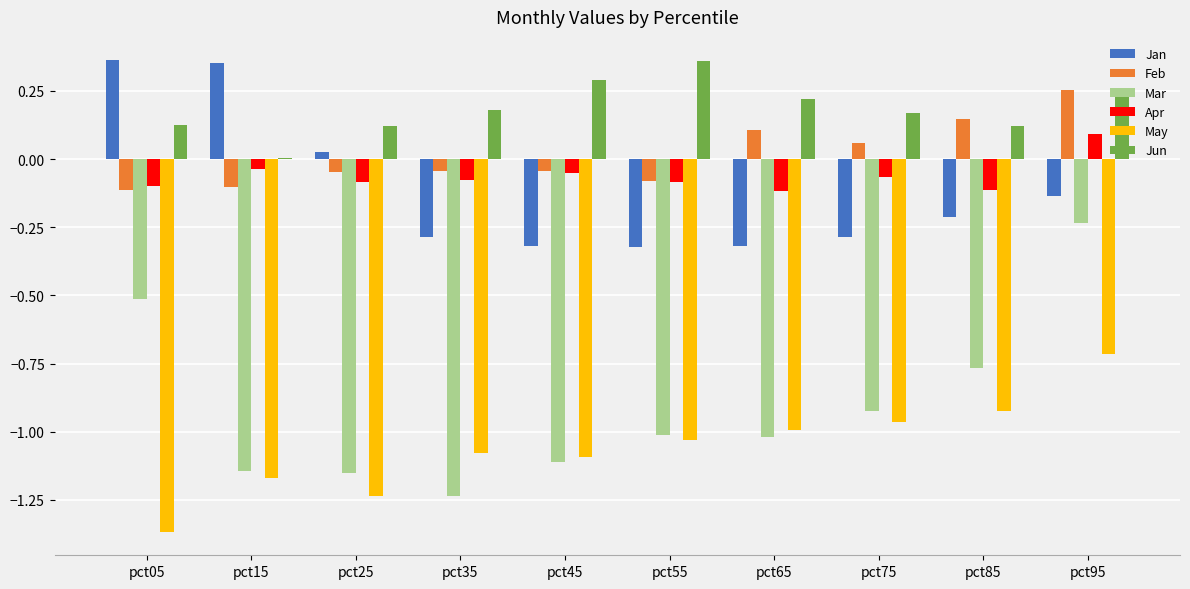

What is the total value across all series at pct75?

-2.0